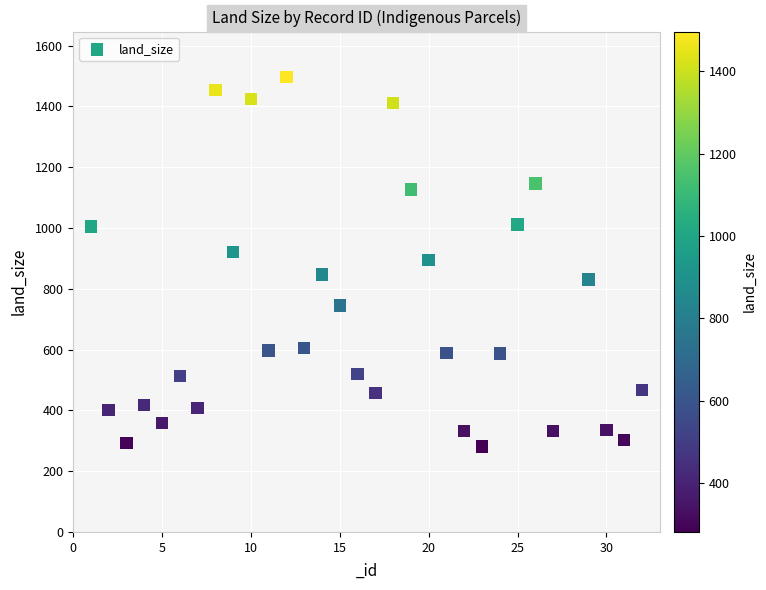

What is the range of X values (max minus min)?

31.0